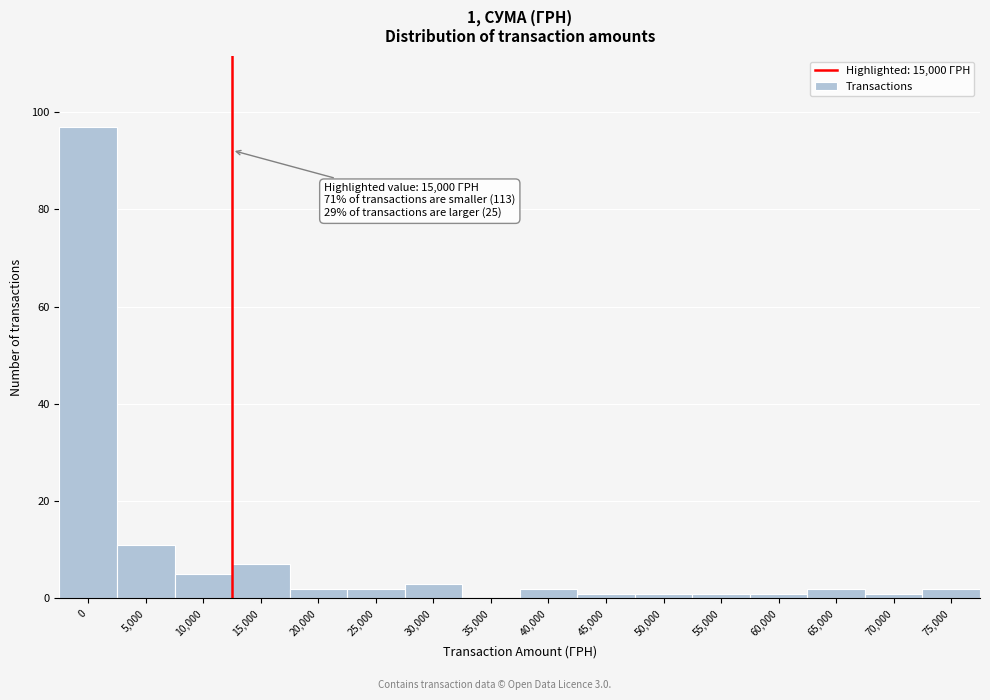

Reading right to left, what are all the values shown in this chart?

75,000=2	70,000=1	65,000=2	60,000=1	55,000=1	50,000=1	45,000=1	40,000=2	35,000=0	30,000=3	25,000=2	20,000=2	15,000=7	10,000=5	5,000=11	0=97